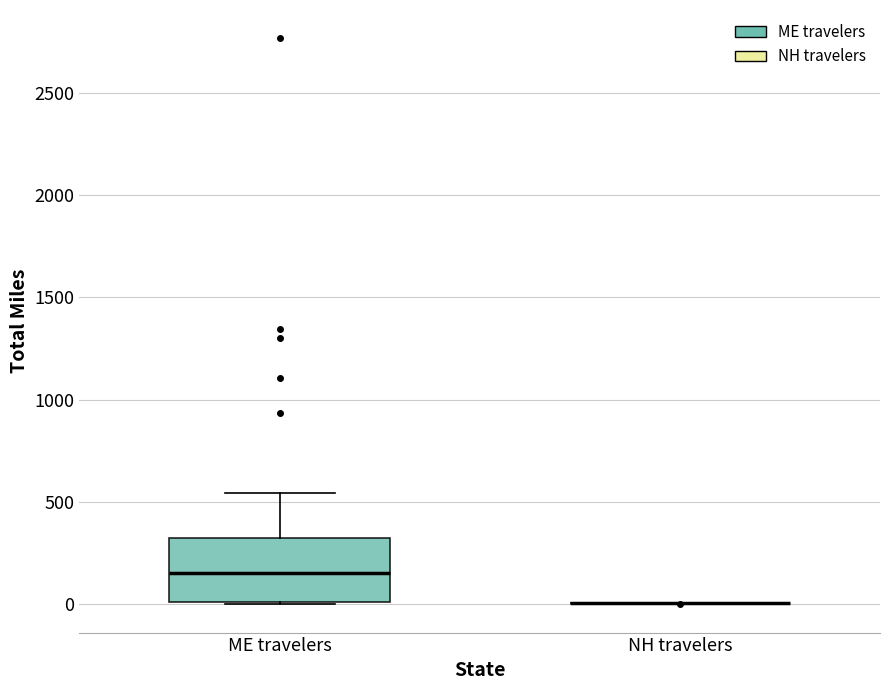

Where is the upper edge of the box for ME travelers on the y-axis? The values are not printed on the chart, so give them approximately, as read against the axis.

300